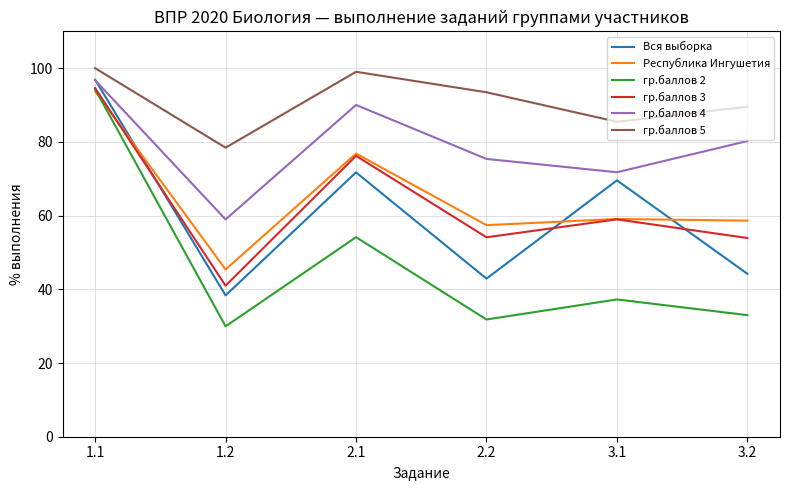

What position from the right is 3.2?

1